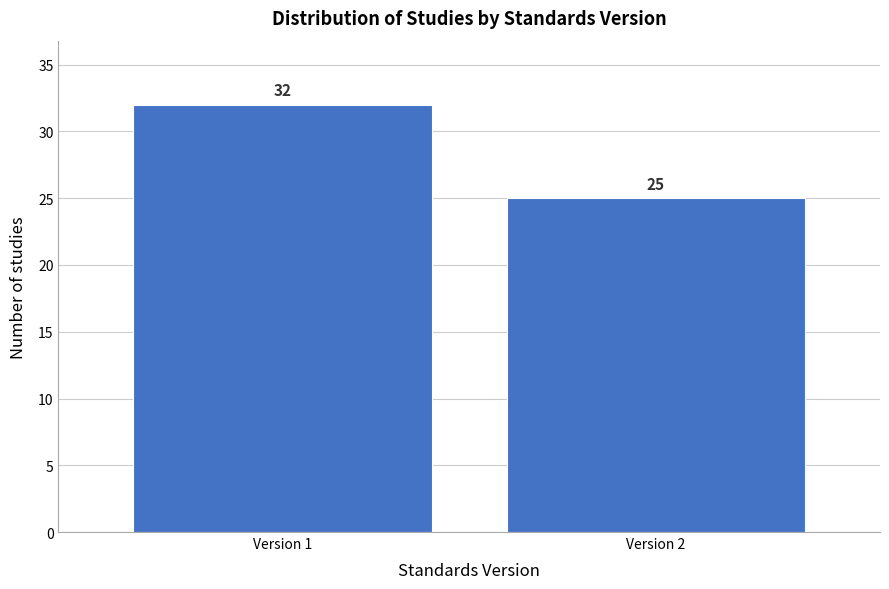

Reading left to right, extract all data points from this chart.

Version 1=32	Version 2=25